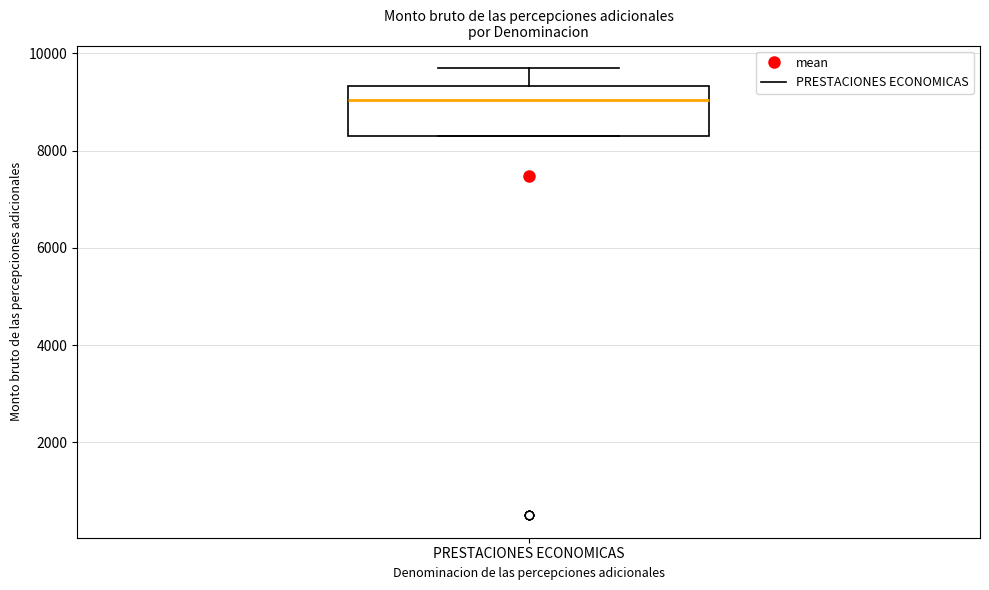

Transcribe this box plot: give where the median line is, the range the box spans, and where the two whiskers end, as read against the y-axis. The values are not printed on the chart, so give them approximately, as read against the axis.

median 9000, box 8200 to 9400, whiskers 8200 to 9600